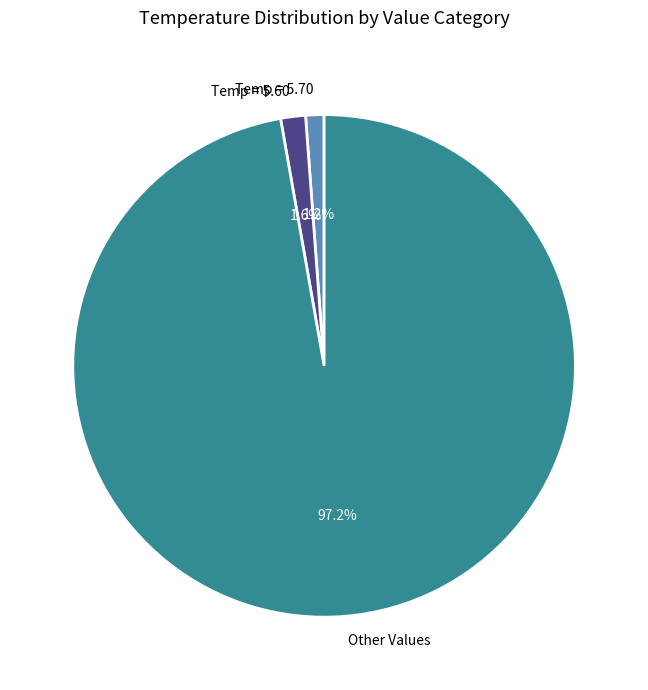

Does any single category account for the majority?

Yes